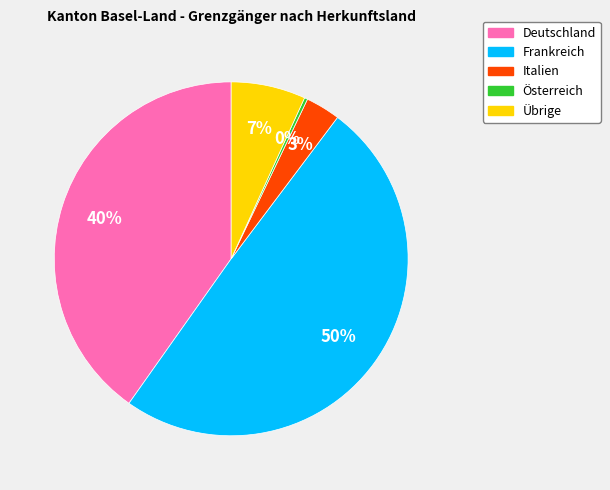

Does Österreich represent more than half of the total?

No